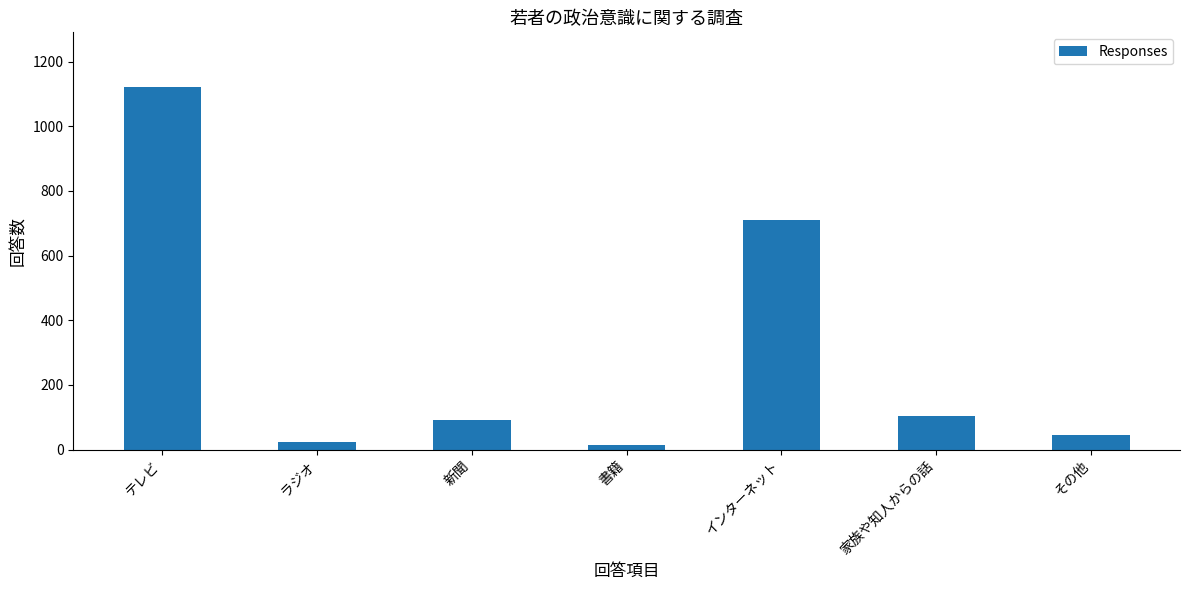

True or false: the data shows 711 at インターネット.

True